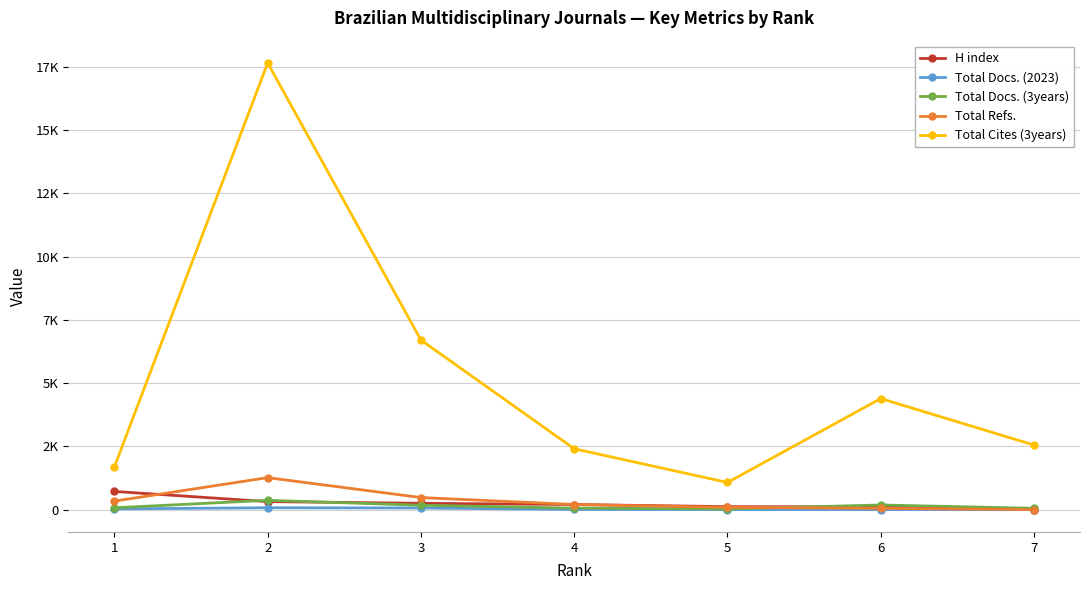

True or false: Total Cites (3years) has a value of 1691 at 1.

True